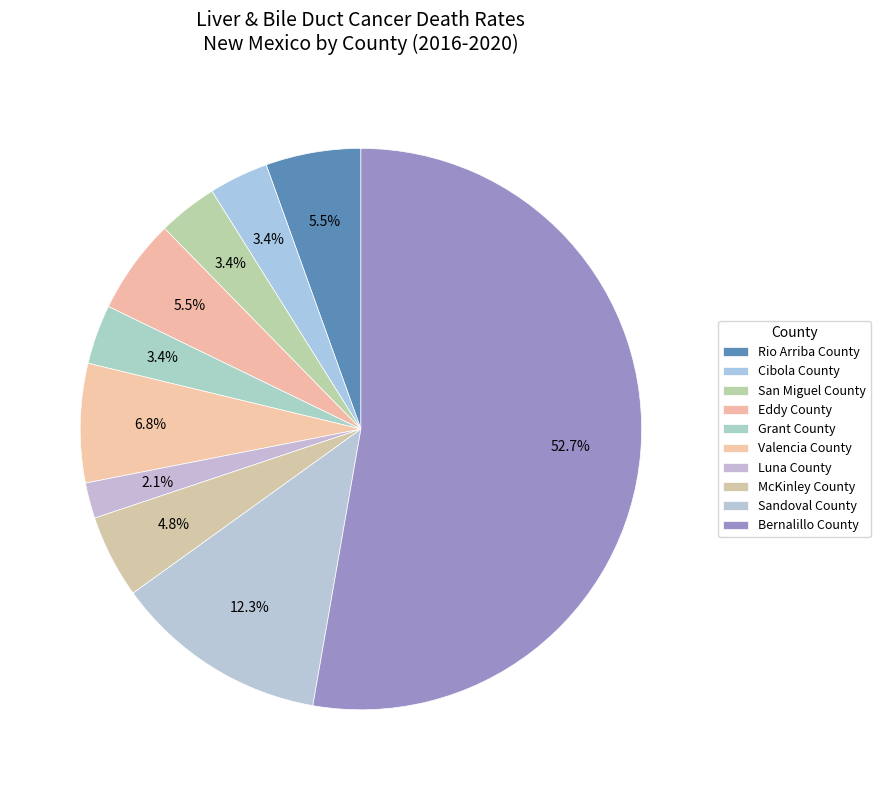

To the nearest percent, what is the difference between the Valencia County and Sandoval County slice percentages?

5%